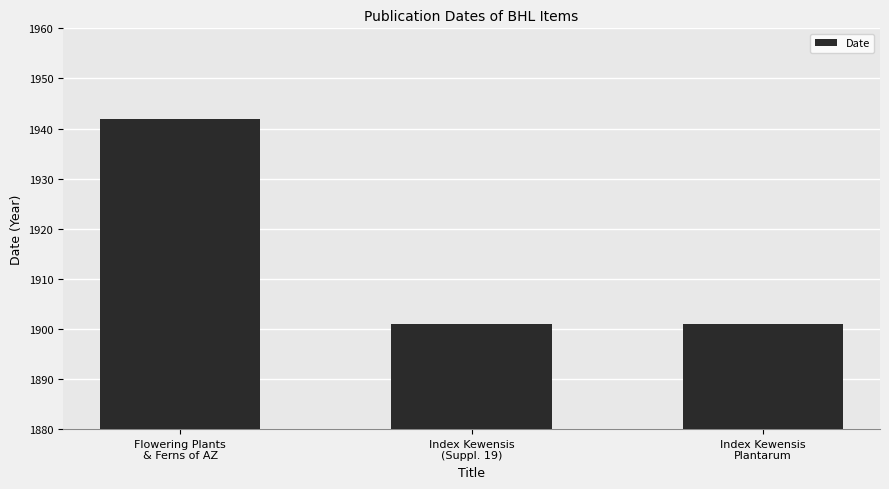

What is the difference between the maximum and minimum values?

41